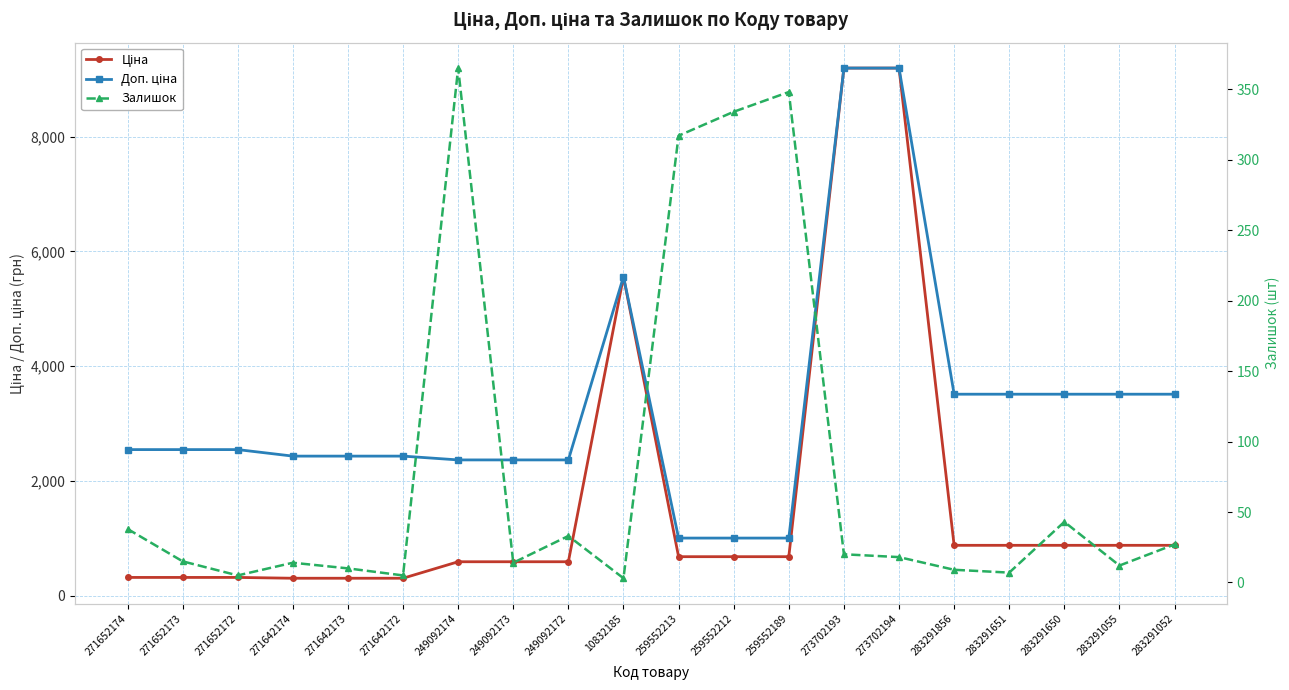

Which series has the largest range (max minus min)?

Ціна